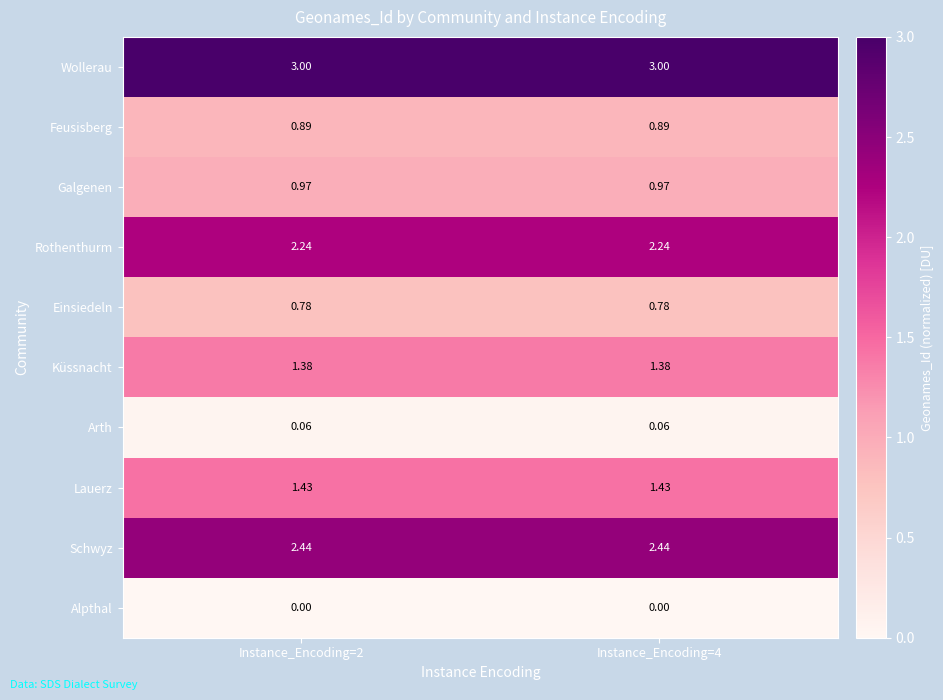

What is the difference between the highest and lowest values at Instance_Encoding=2?

3.0